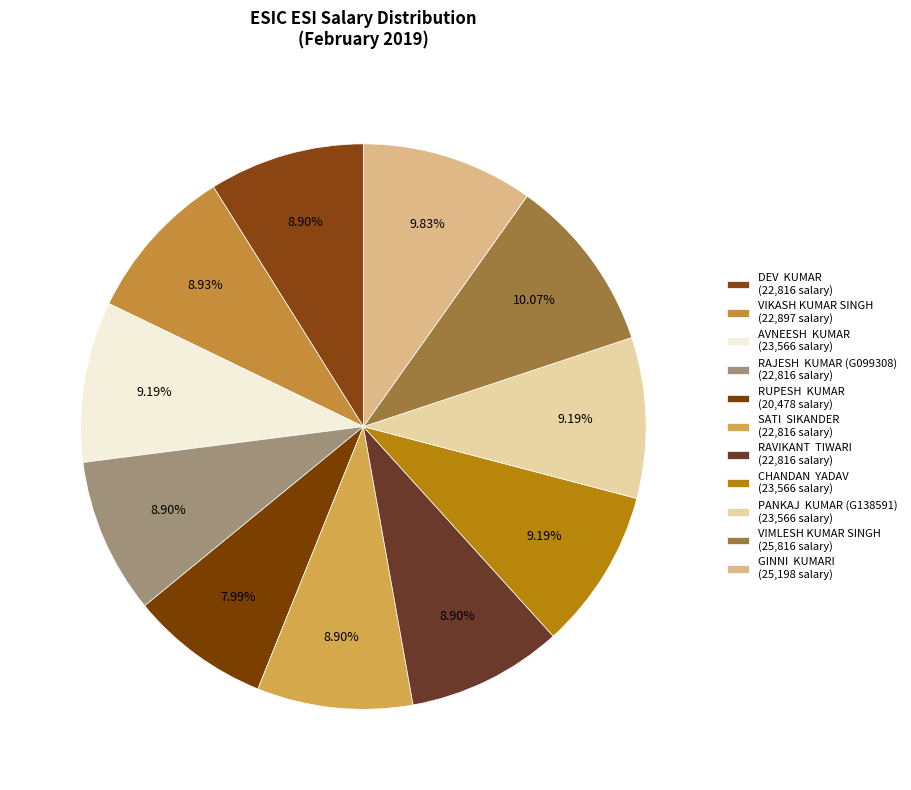

To the nearest percent, what is the average slice percentage?

9%